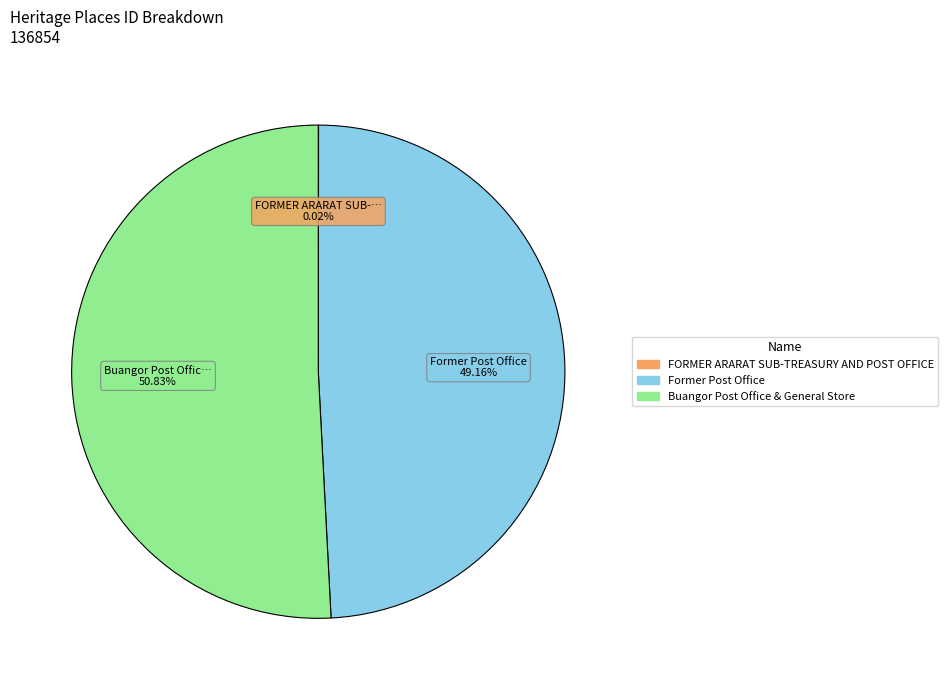

To the nearest percent, what percentage of the pie is Buangor Post Office & General Store?

51%